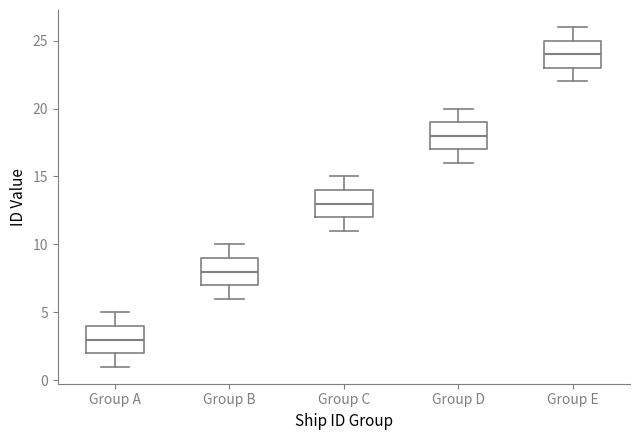

Which box's median line is the lowest?

Group A